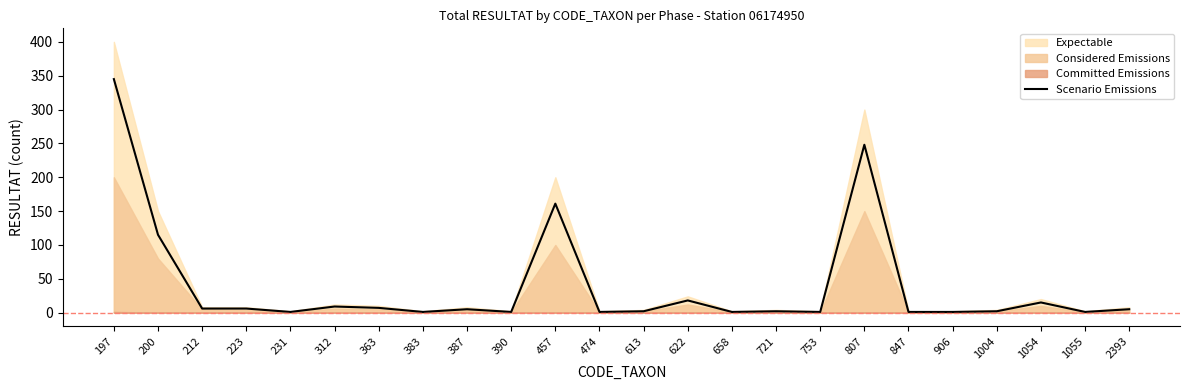

How many data points does each series have?

24